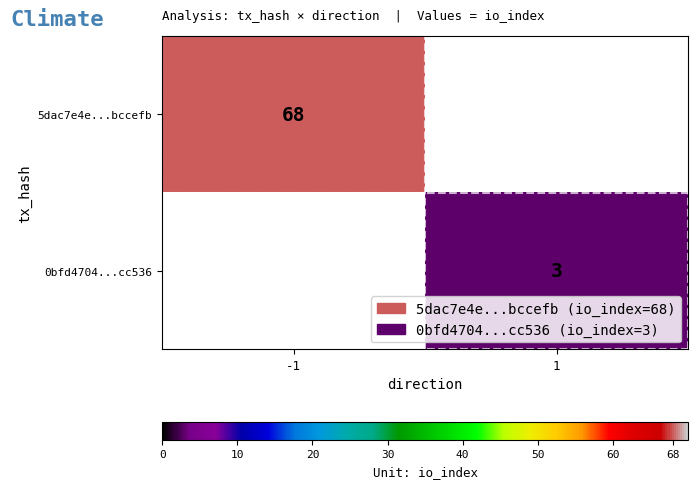

The value of 5dac7e4e...bccefb at -1 is 68. True or false?

True